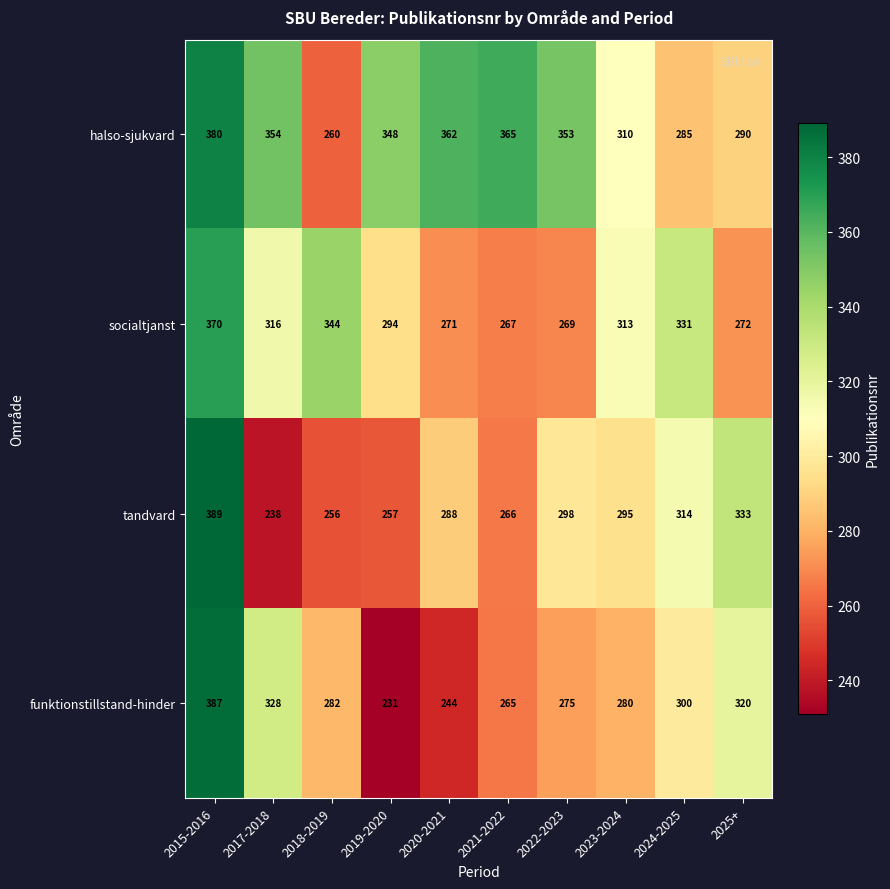

At which label does funktionstillstand-hinder first exceed 282?

2015-2016